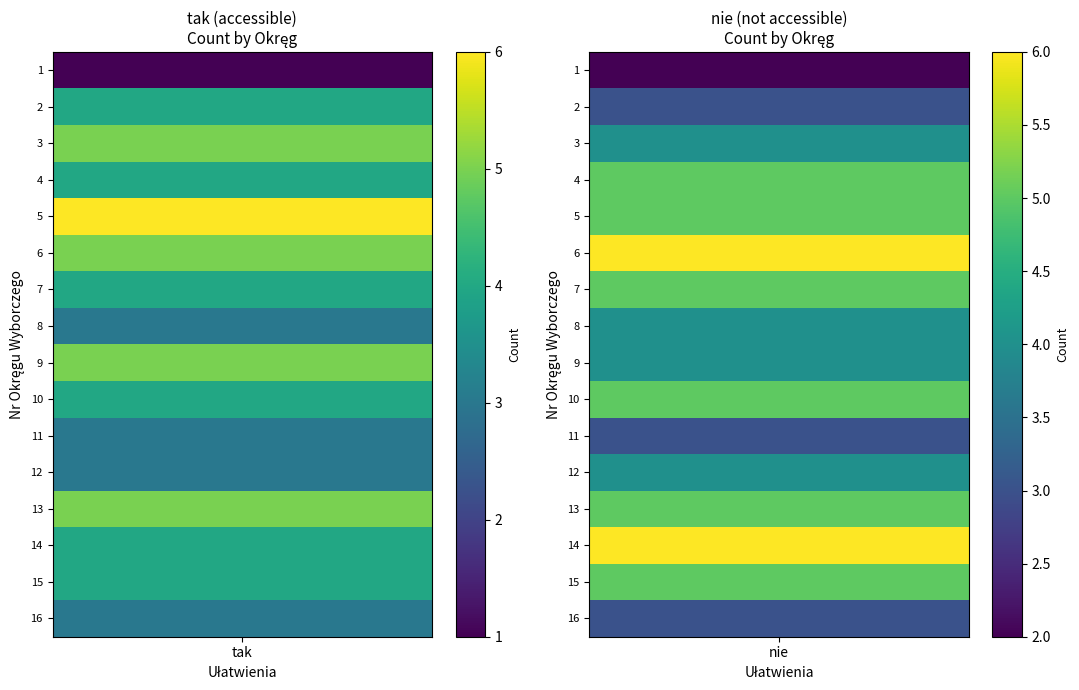

What is the difference between the maximum and minimum values in the tak series?

5